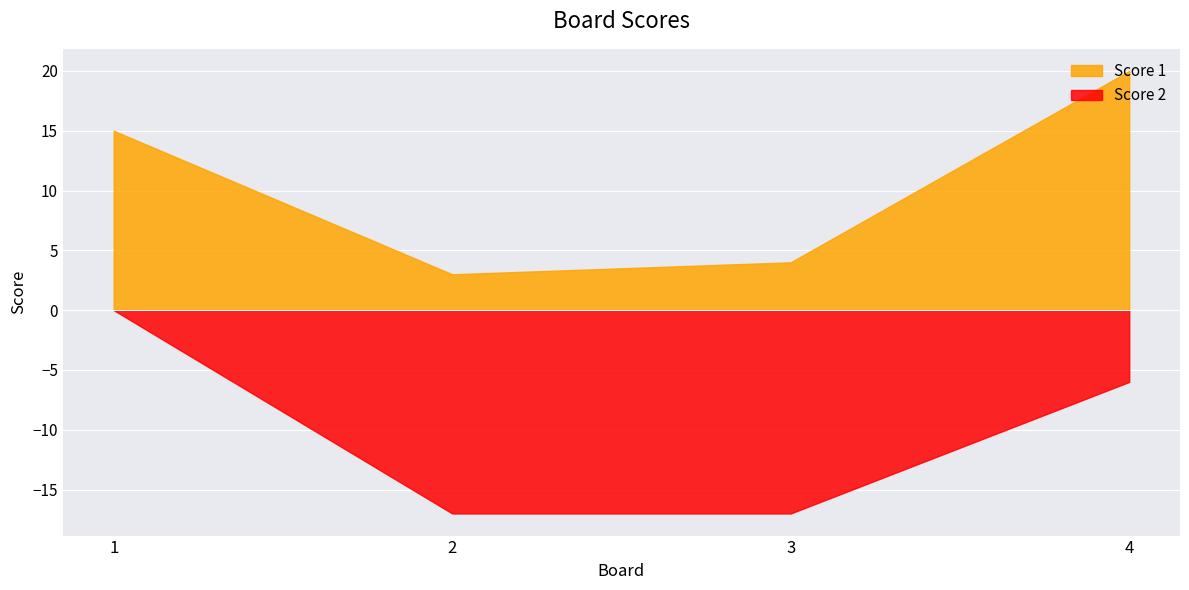

How many lines are shown in the chart?

2